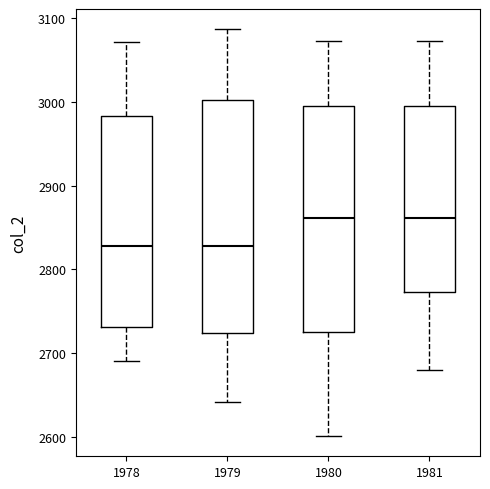

Reading left to right, transcribe this box plot: for each box, give where its median line is, the range the box spans, and where its two whiskers end, as read against the y-axis. The values are not printed on the chart, so give them approximately, as read against the axis.

1978: median 2830, box 2730 to 2980, whiskers 2690 to 3070
1979: median 2830, box 2720 to 3000, whiskers 2640 to 3090
1980: median 2860, box 2730 to 3000, whiskers 2600 to 3070
1981: median 2860, box 2770 to 3000, whiskers 2680 to 3070